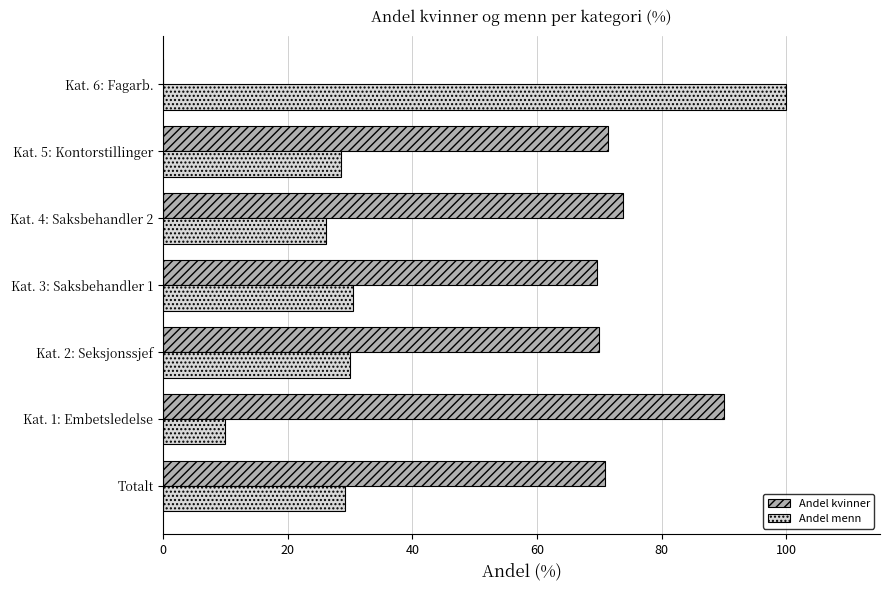

The value of Andel menn at Totalt is 9.7. True or false?

False